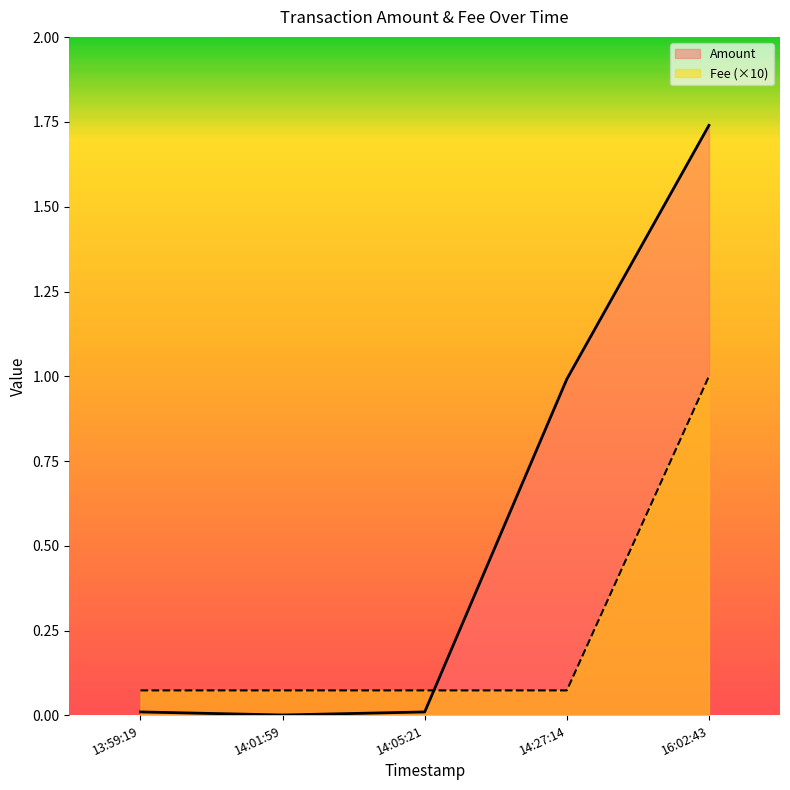

The Amount series shows 0.0 at 2018-08-18 14:05:21. True or false?

False